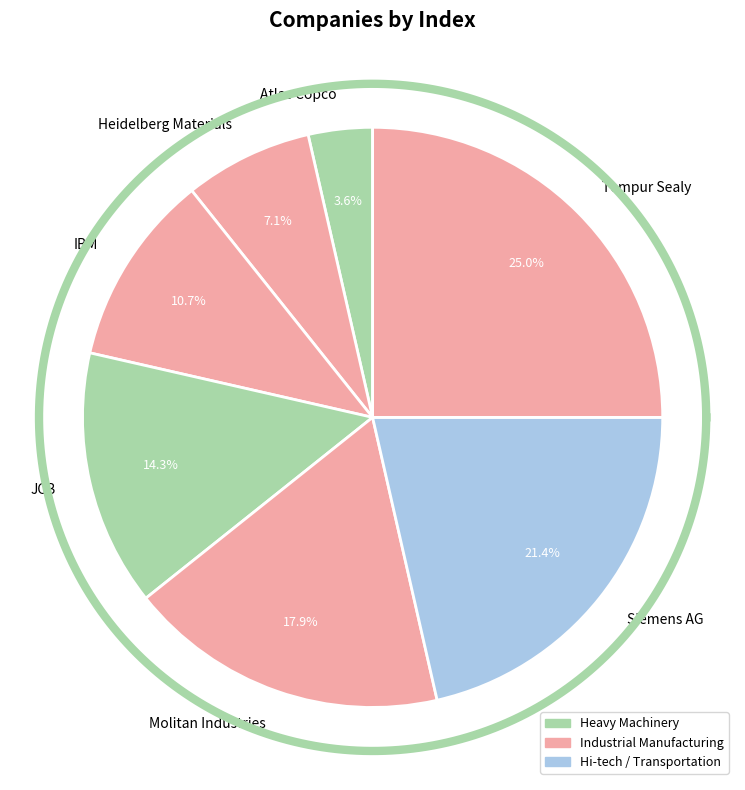

What is the largest slice in the pie chart?

Tempur Sealy